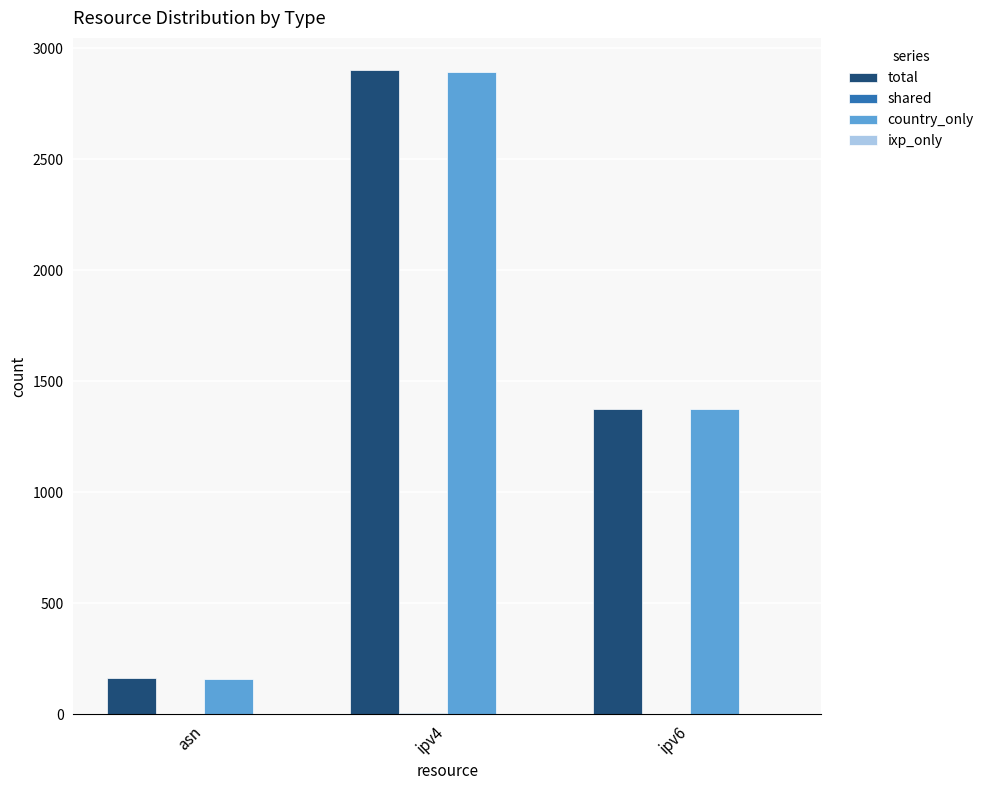

What is the total value across all series at asn?

324